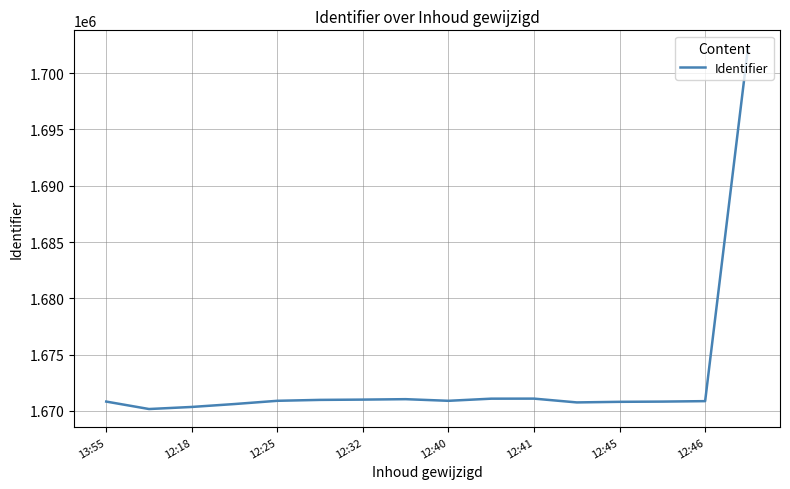

What is the difference between the maximum and minimum values?

32034